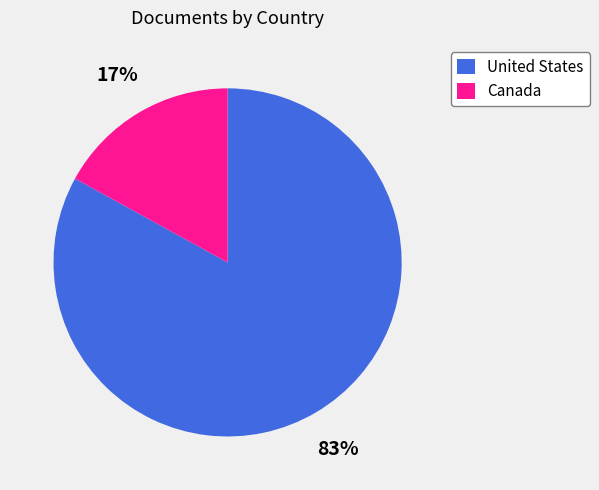

To the nearest percent, what is the difference between the Canada and United States slice percentages?

66%